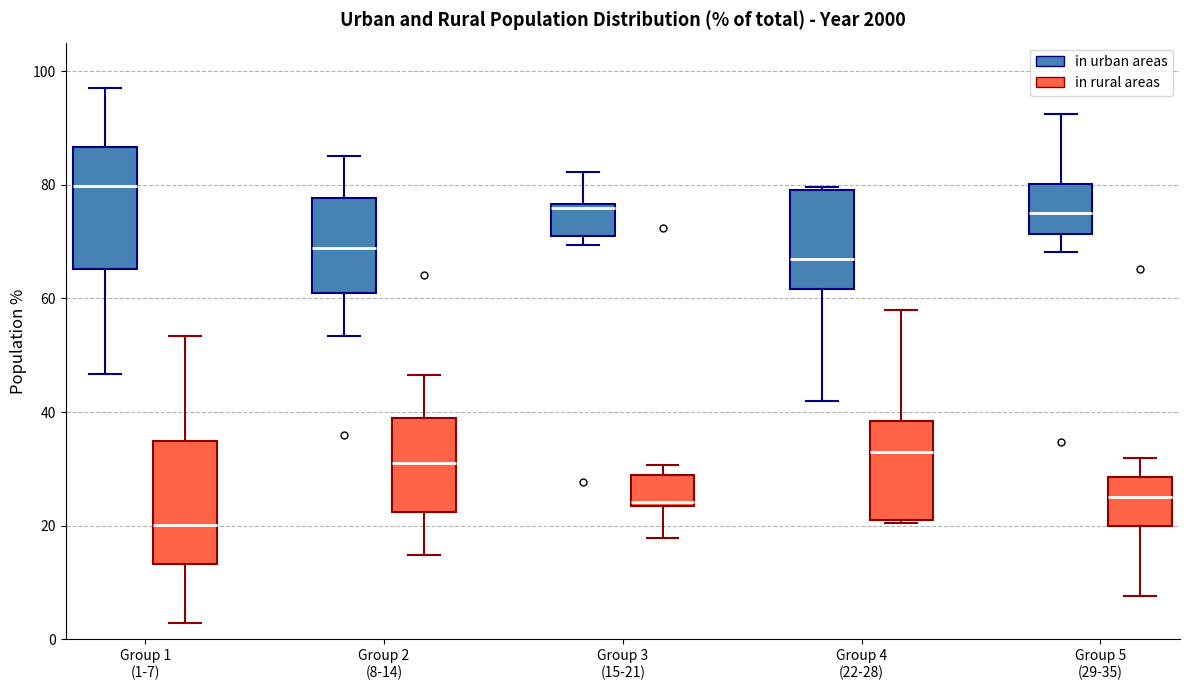

Reading left to right, transcribe this box plot: for each box, give where its median line is, the range the box spans, and where its two whiskers end, as read against the y-axis. The values are not printed on the chart, so give them approximately, as read against the axis.

Group 1 (1-7) (in urban areas): median 80, box 66 to 86, whiskers 46 to 98
Group 1 (1-7) (in rural areas): median 20, box 14 to 34, whiskers 2 to 54
Group 2 (8-14) (in urban areas): median 68, box 62 to 78, whiskers 54 to 86
Group 2 (8-14) (in rural areas): median 32, box 22 to 40, whiskers 14 to 46
Group 3 (15-21) (in urban areas): median 76 (just below the box's upper edge), box 72 to 76, whiskers 70 to 82
Group 3 (15-21) (in rural areas): median 24 (just above the box's lower edge), box 24 to 28, whiskers 18 to 30
Group 4 (22-28) (in urban areas): median 68, box 62 to 80, whiskers 42 to 80
Group 4 (22-28) (in rural areas): median 34, box 20 to 38, whiskers 20 to 58
Group 5 (29-35) (in urban areas): median 76, box 72 to 80, whiskers 68 to 92
Group 5 (29-35) (in rural areas): median 26, box 20 to 28, whiskers 8 to 32